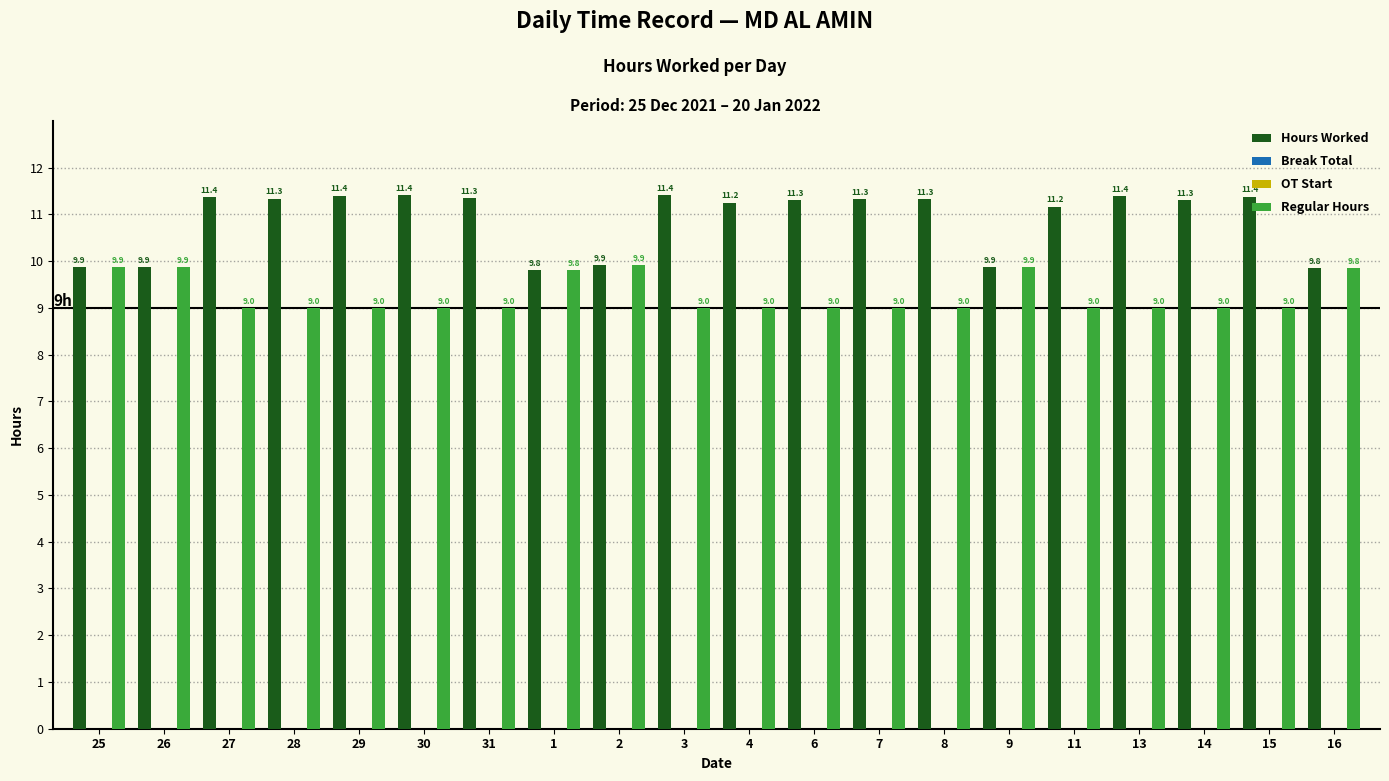

Which series has the largest total across all categories?

Hours Worked